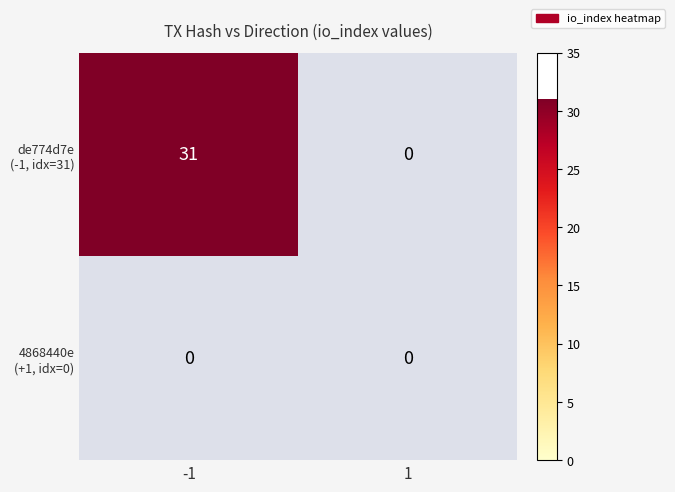

The value of de774d7e (-1, idx=31) at -1 is 7. True or false?

False